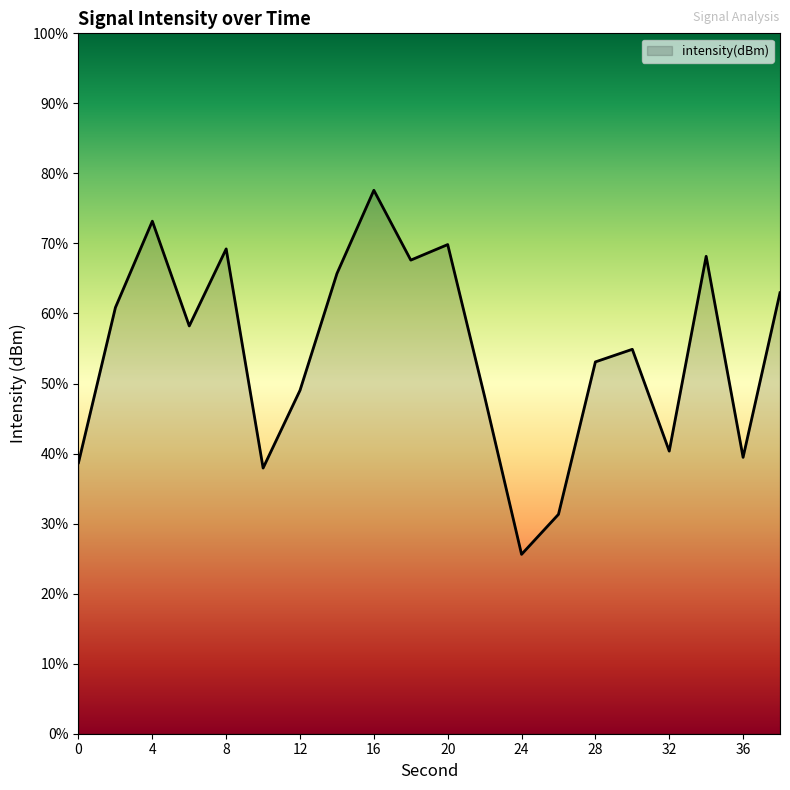

What is the value of the 13th point from the left?

-139.8